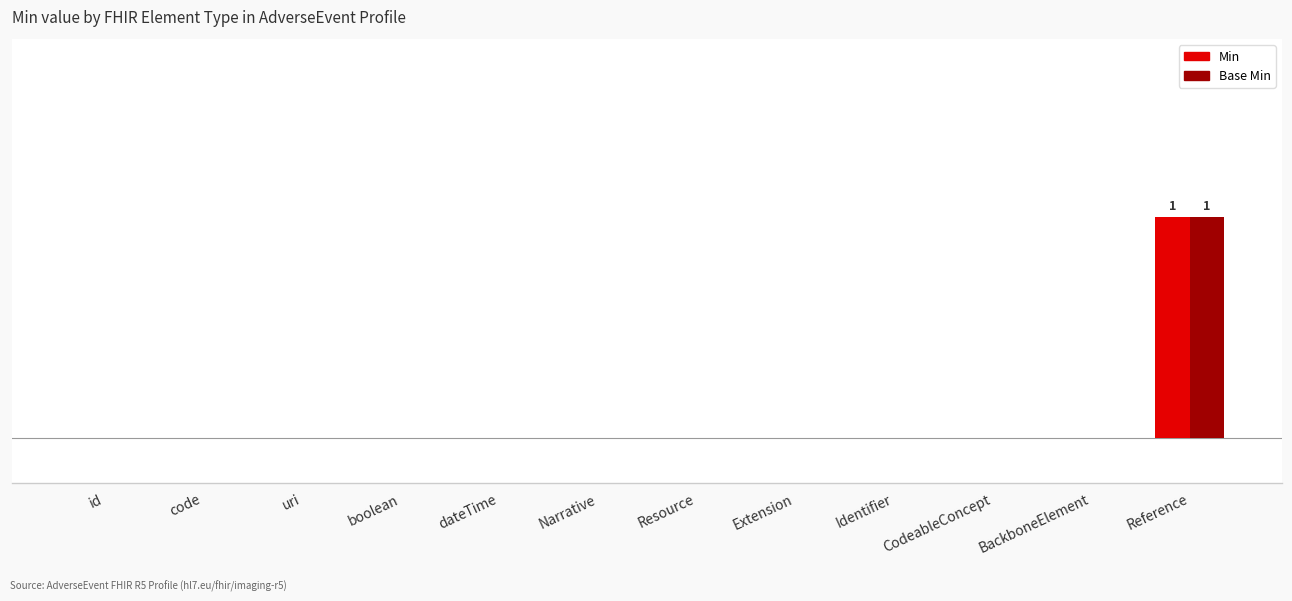

Between boolean and Reference, which series saw the biggest shift?

Min